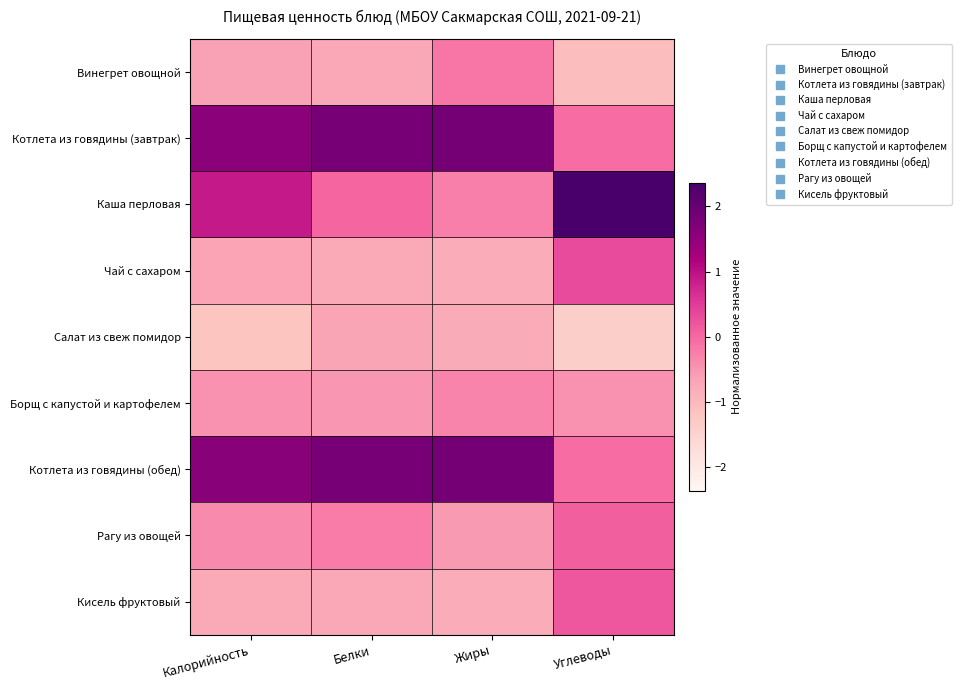

Which series has the largest total across all categories?

Котлета из говядины (обед)